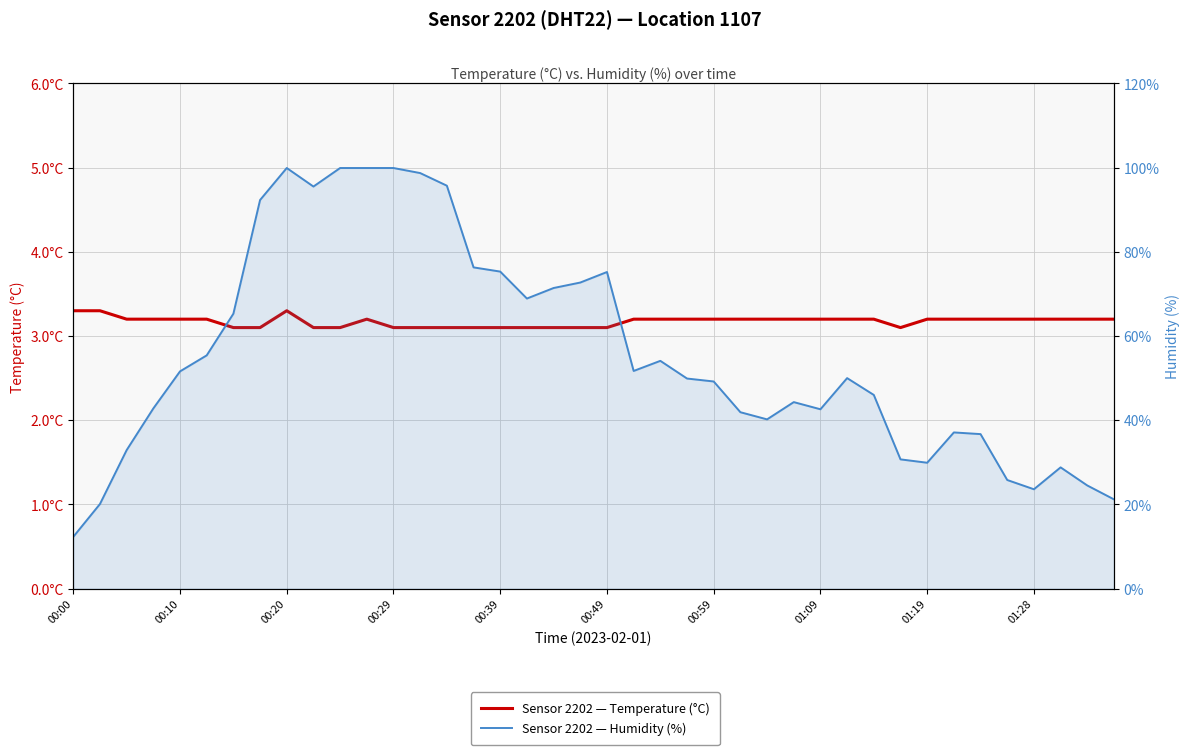

What is the spread (max minus min) of values at 23?

46.7